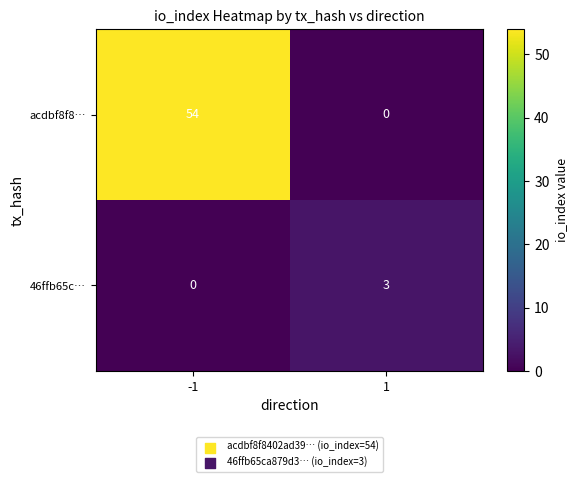

How many series are shown in this chart?

2